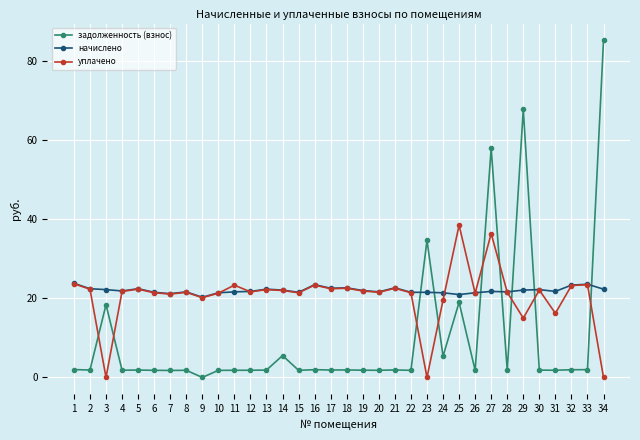

Rank the series by their maximum value, from highest to lowest.

задолженность (взнос), уплачено, начислено